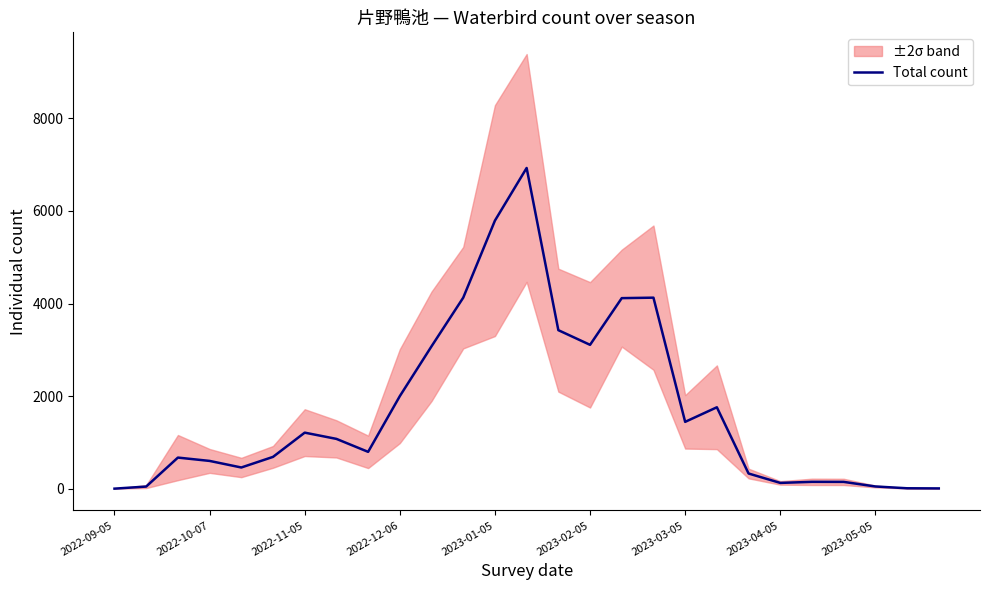

What is the highest value of the Total count series?

6928